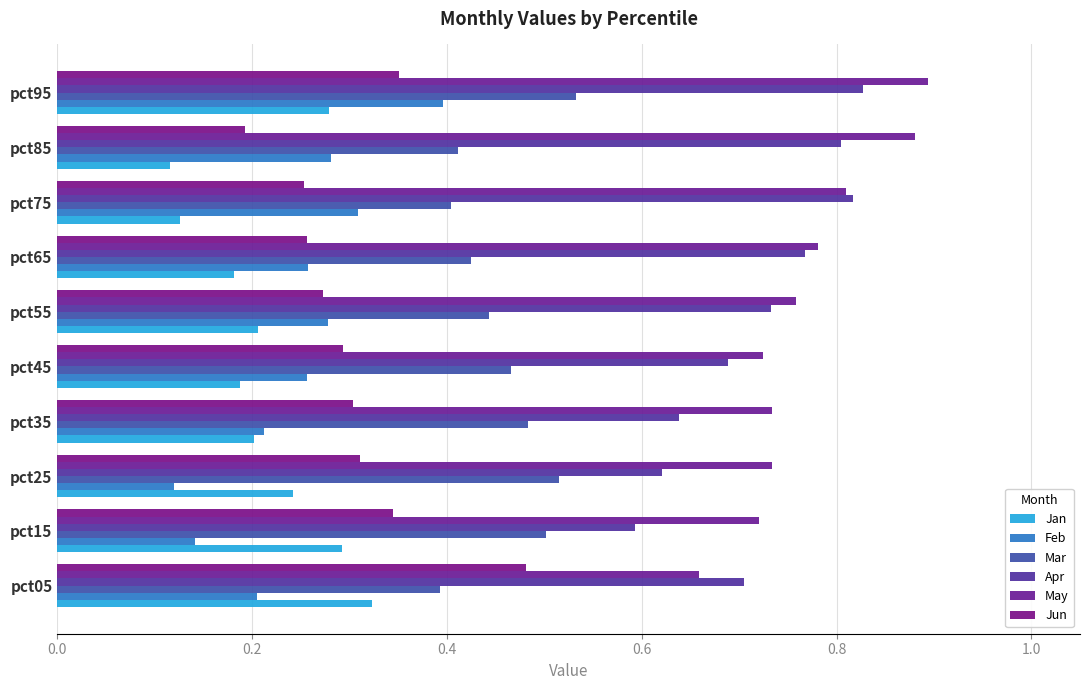

How many distinct data groups are displayed?

6